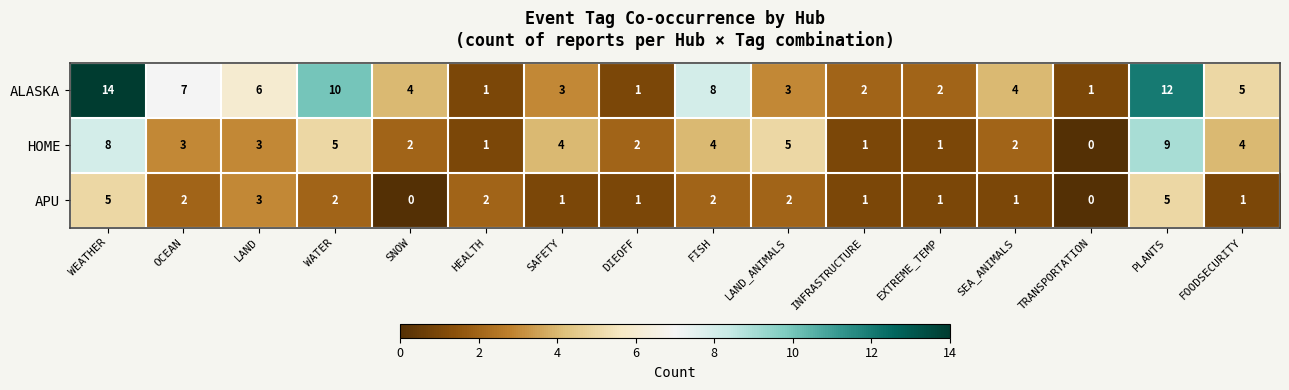

What is the sum of all ALASKA values?

83